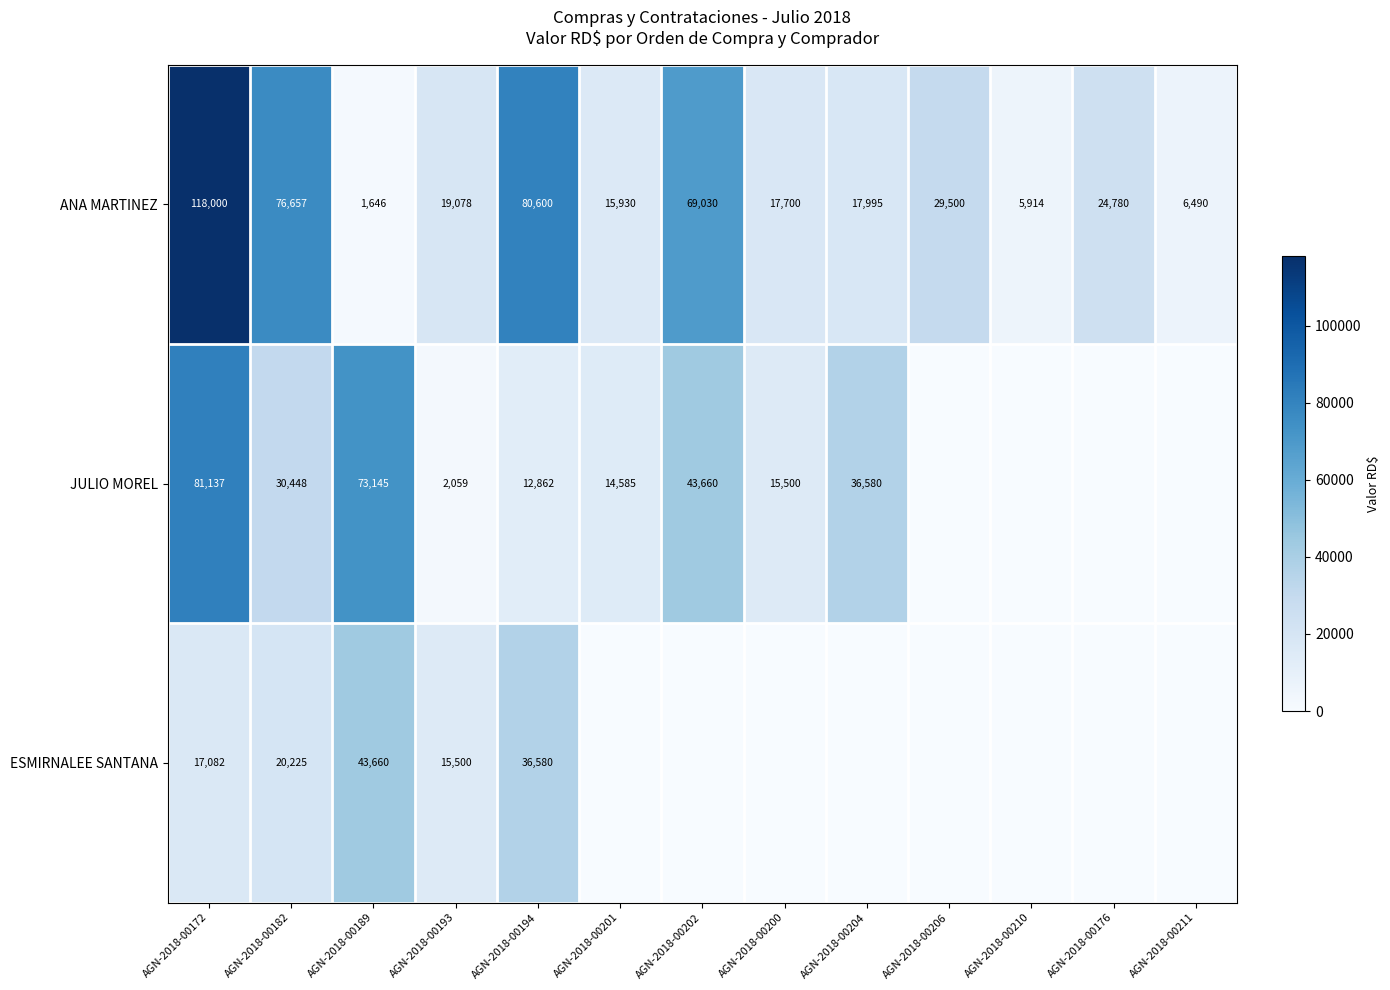

Is the value of ESMIRNALEE SANTANA at AGN-2018-00194 greater than the value of ANA MARTINEZ at AGN-2018-00182?

No